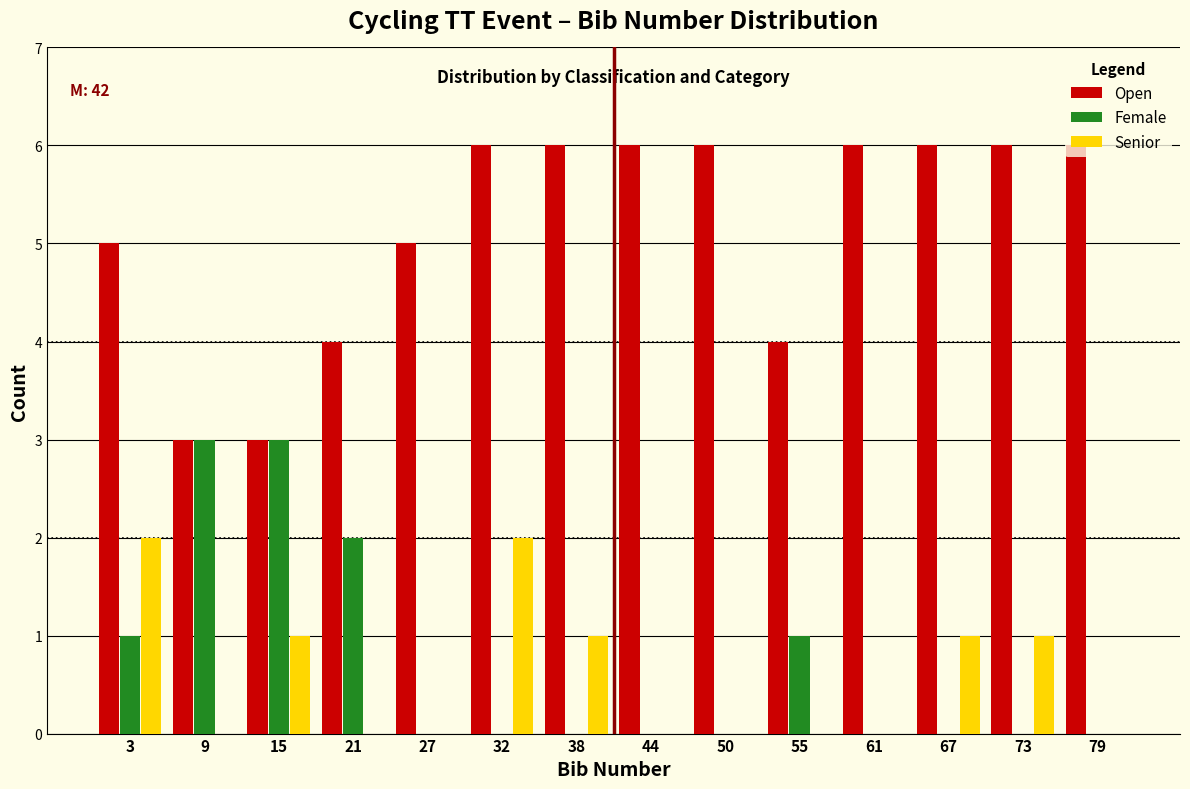

The Senior series shows 1 at 27. True or false?

False